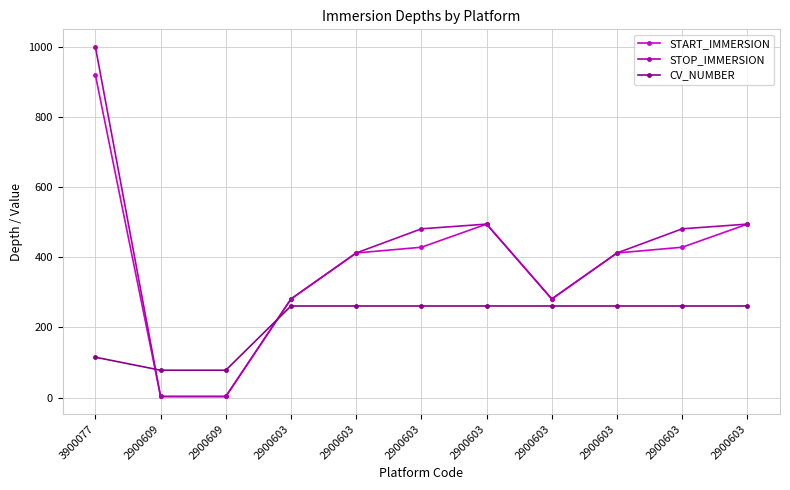

Which series has the largest range (max minus min)?

STOP_IMMERSION